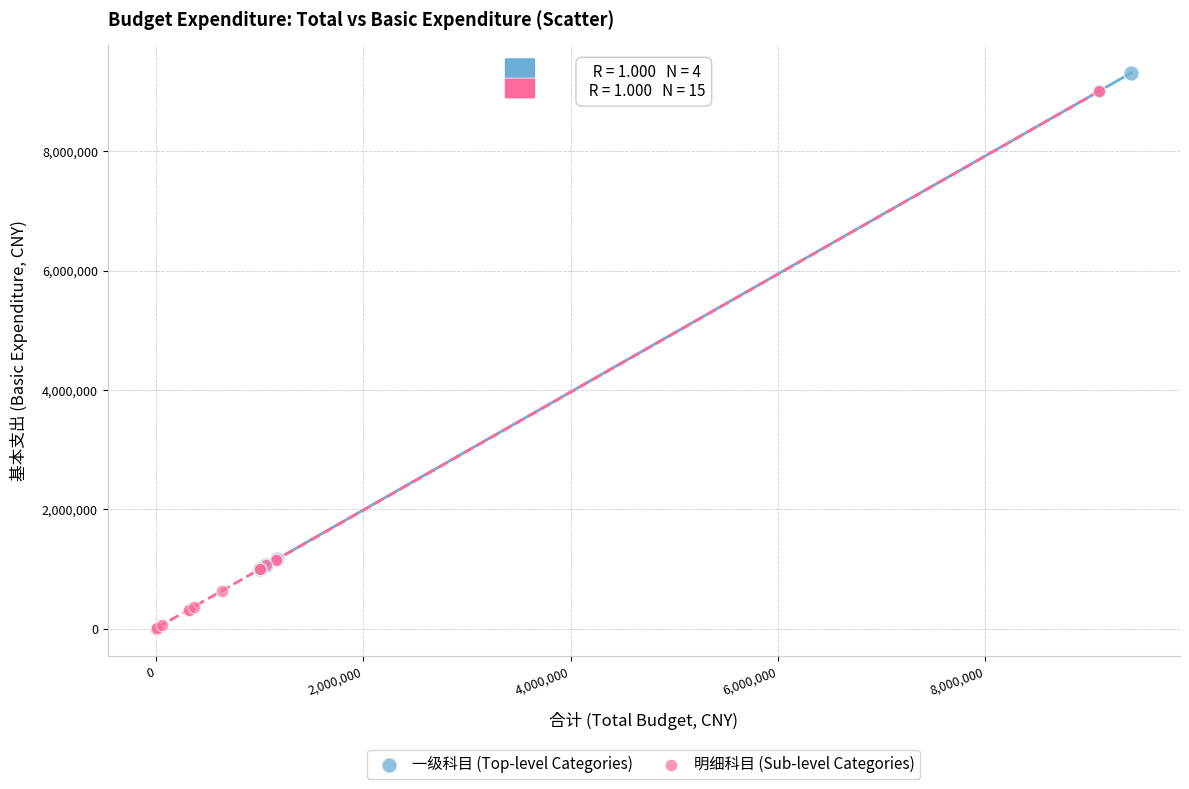

Which series has the largest Y range (max minus min)?

明细科目 (Sub-level Categories)